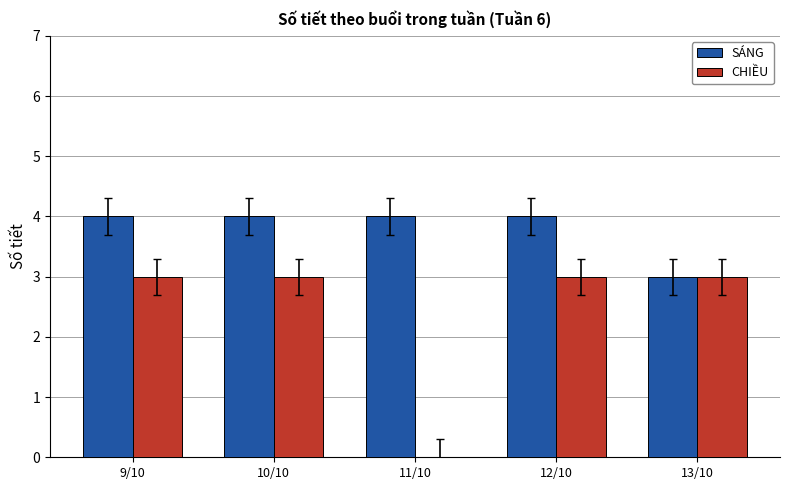

Count the number of data series in this chart.

2